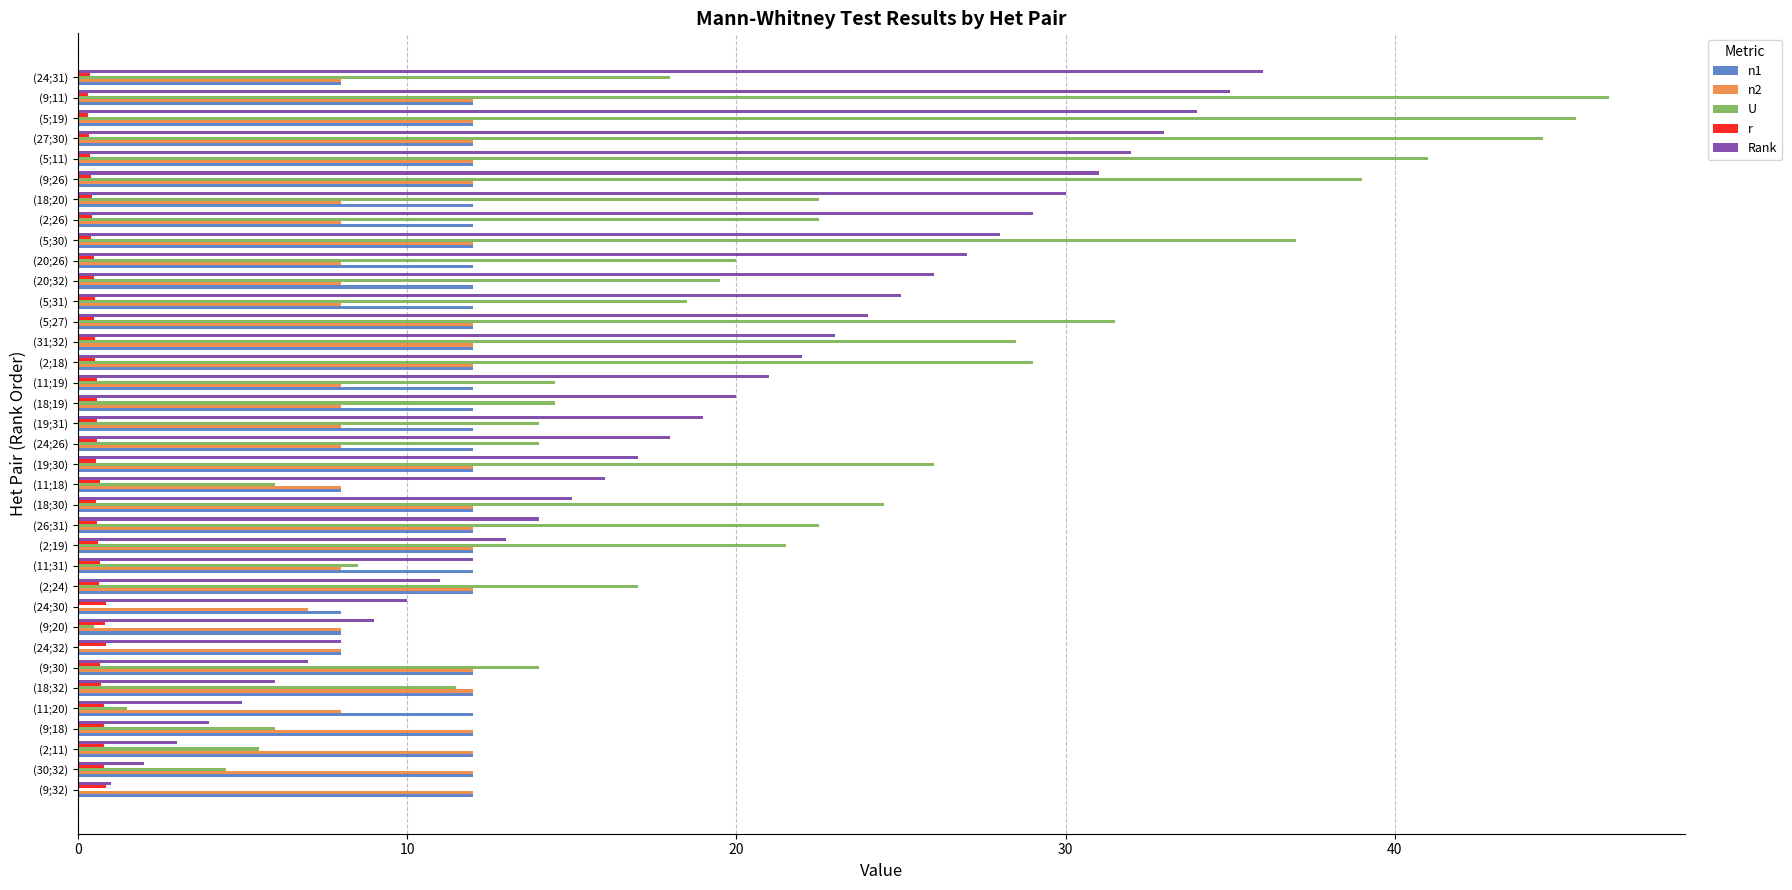

Which series changed the most between (24;30) and (18;19)?

U